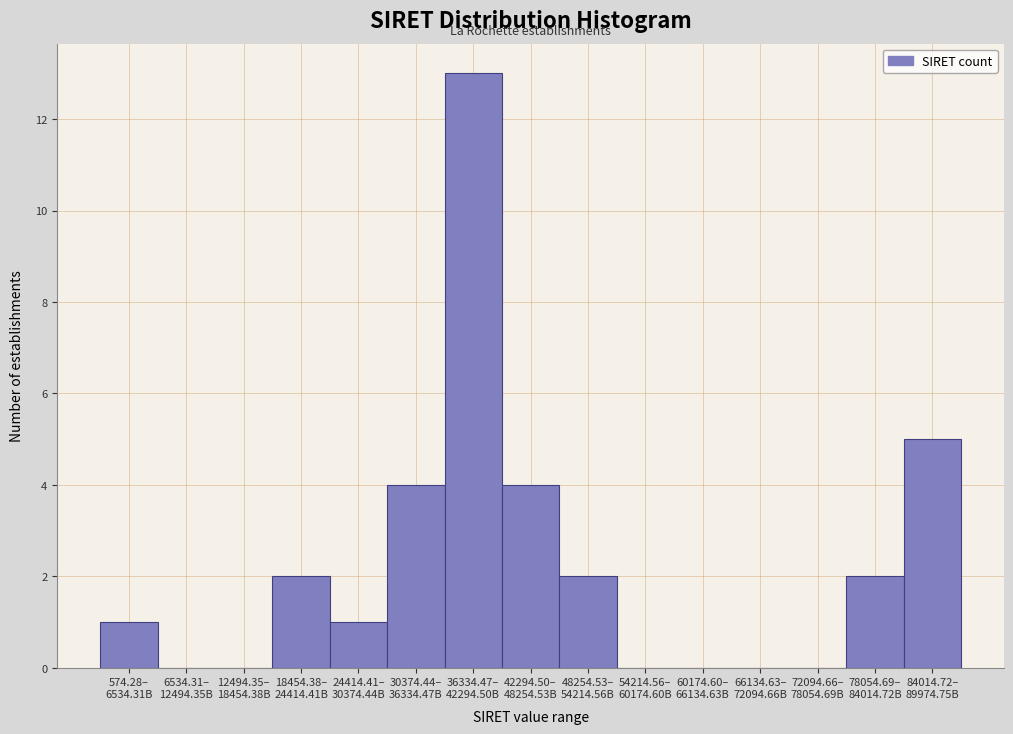

What is the sum of all values?

34